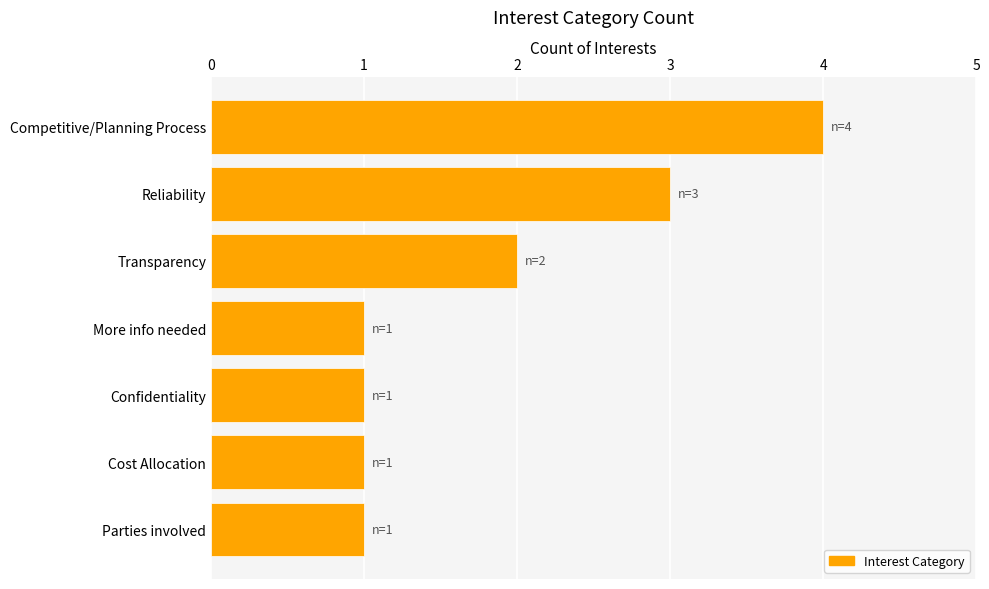

What is the difference between the maximum and minimum values?

3